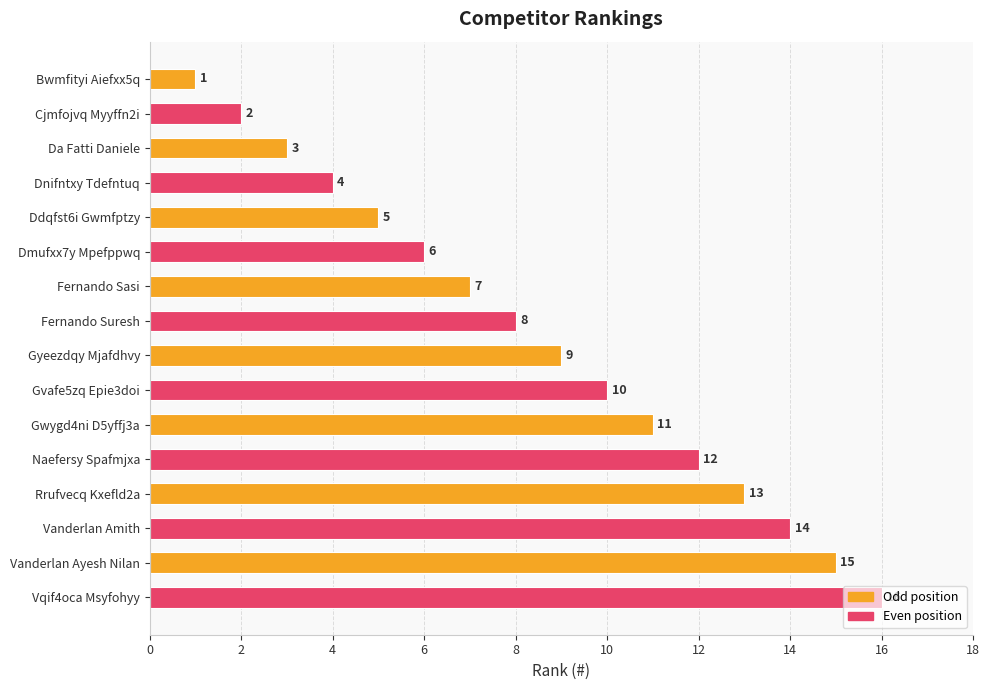

What is the label of the 13th bar from the top?

Rrufvecq Kxefld2a